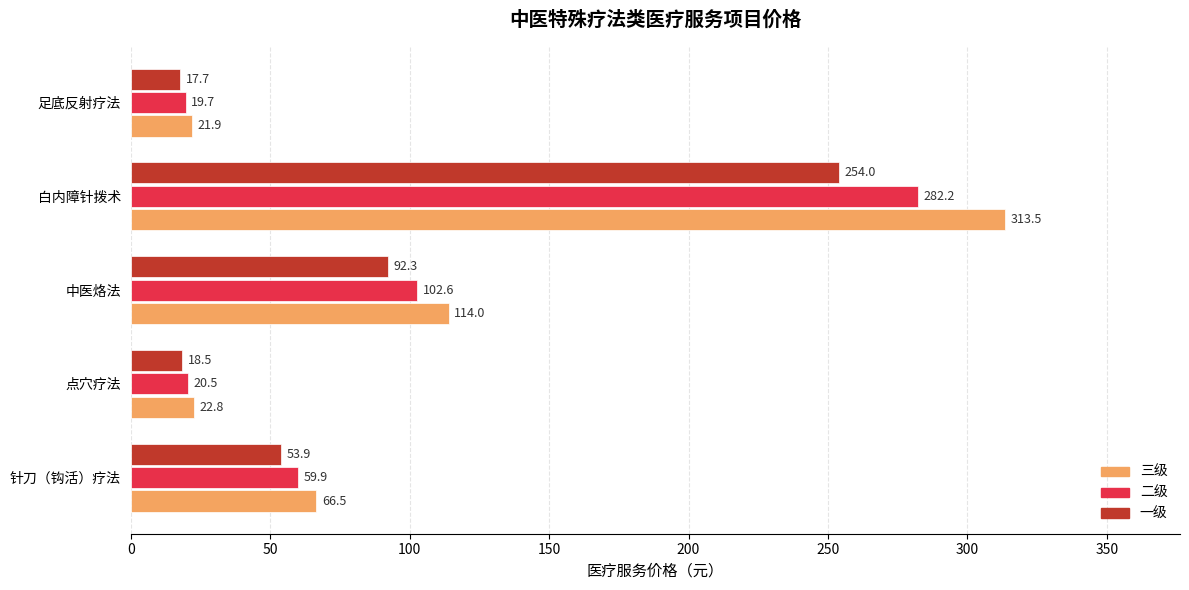

Which series has the largest total across all categories?

三级